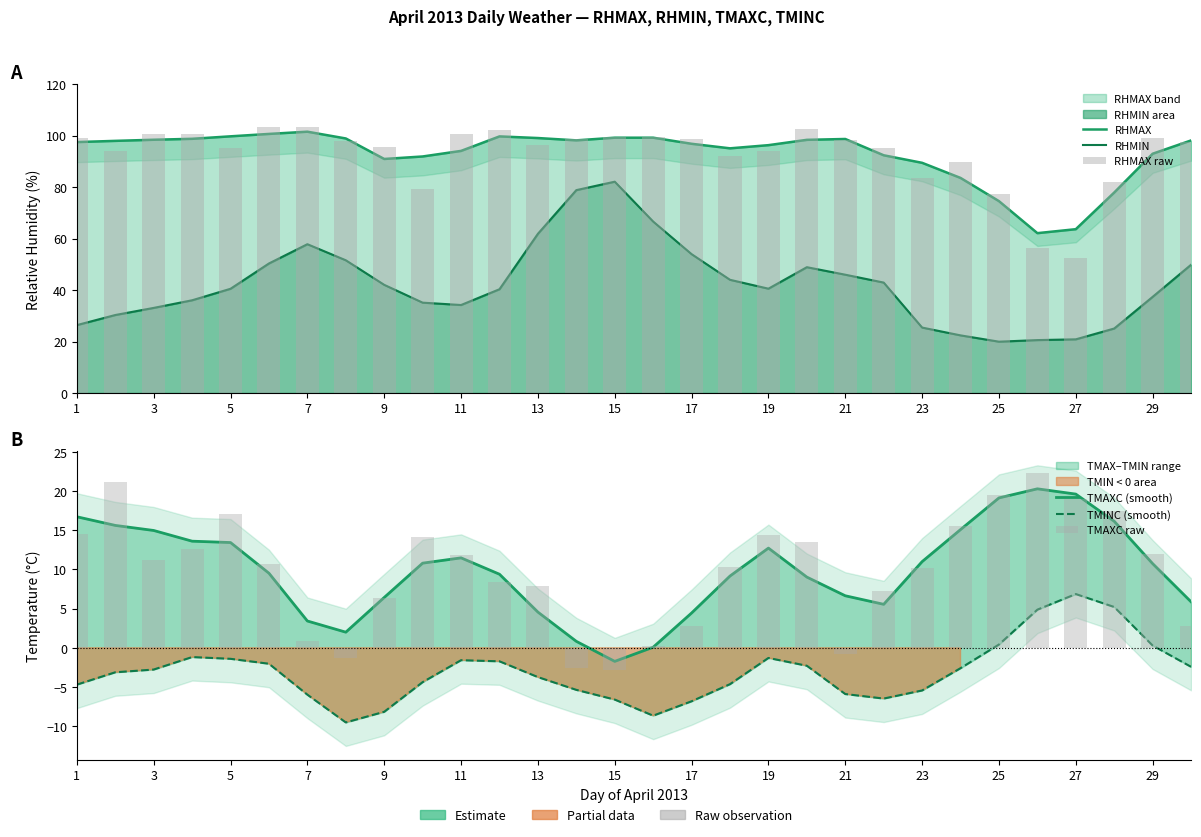

Count the number of categories in the chart.

30